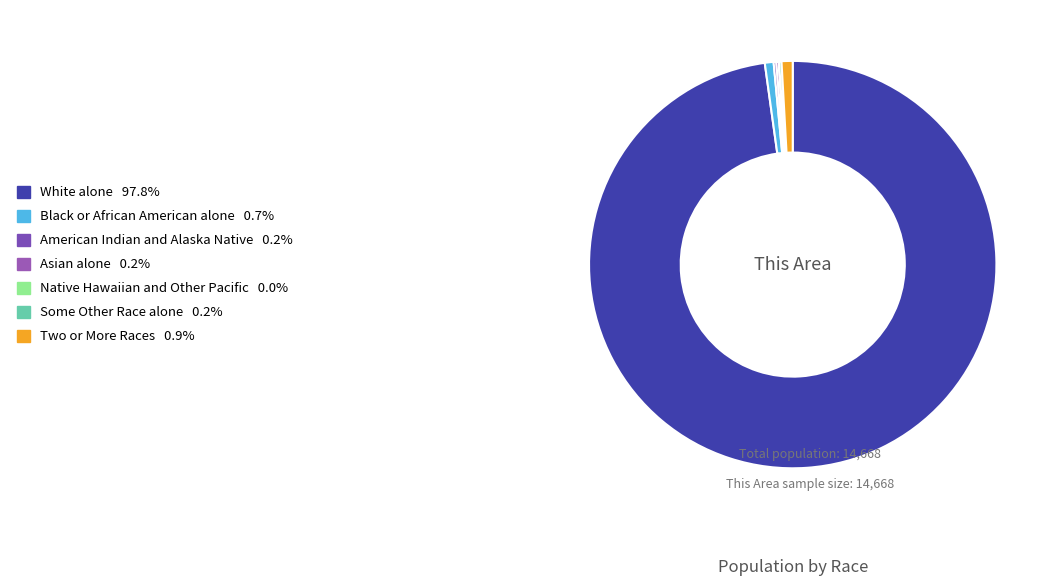

Which has a higher value, Two or More Races or Some Other Race alone?

Two or More Races